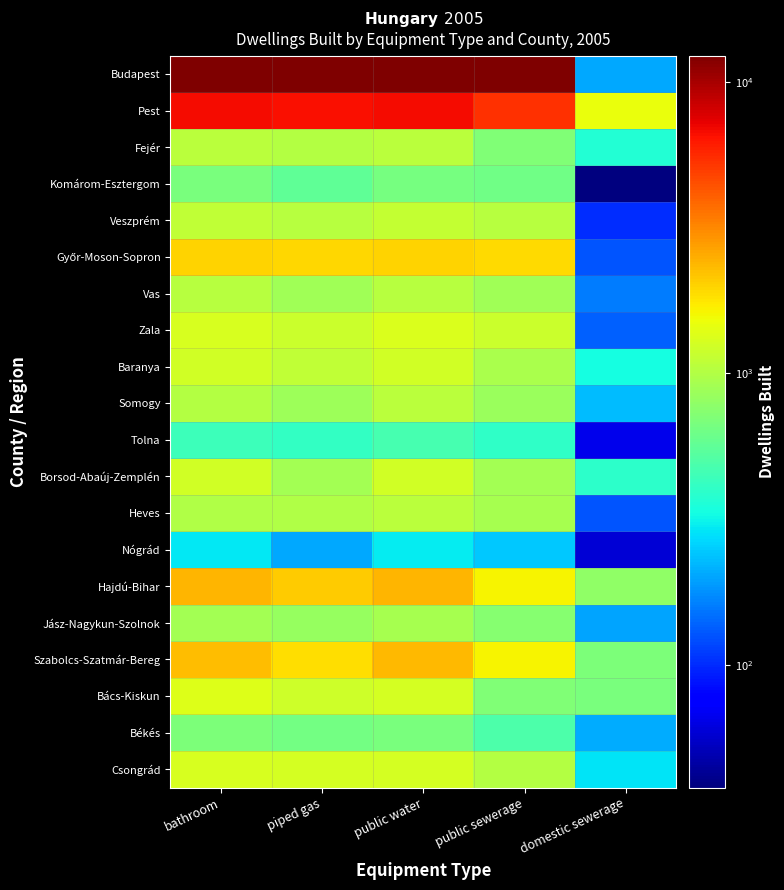

At public water, list the series in order from largest to smallest.

Budapest, Pest, Hajdú-Bihar, Szabolcs-Szatmár-Bereg, Győr-Moson-Sopron, Zala, Bács-Kiskun, Csongrád, Borsod-Abaúj-Zemplén, Baranya, Veszprém, Fejér, Heves, Somogy, Vas, Jász-Nagykun-Szolnok, Békés, Komárom-Esztergom, Tolna, Nógrád